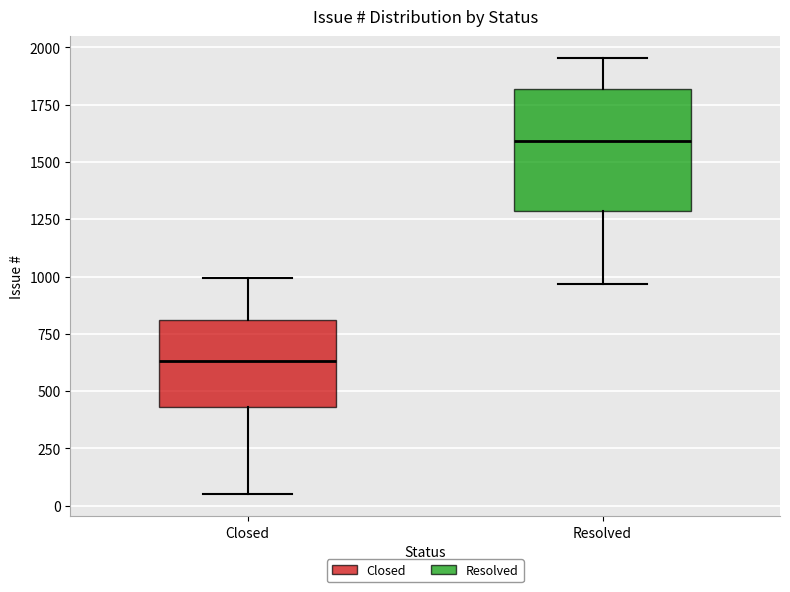

Which box's median line is the lowest?

Closed